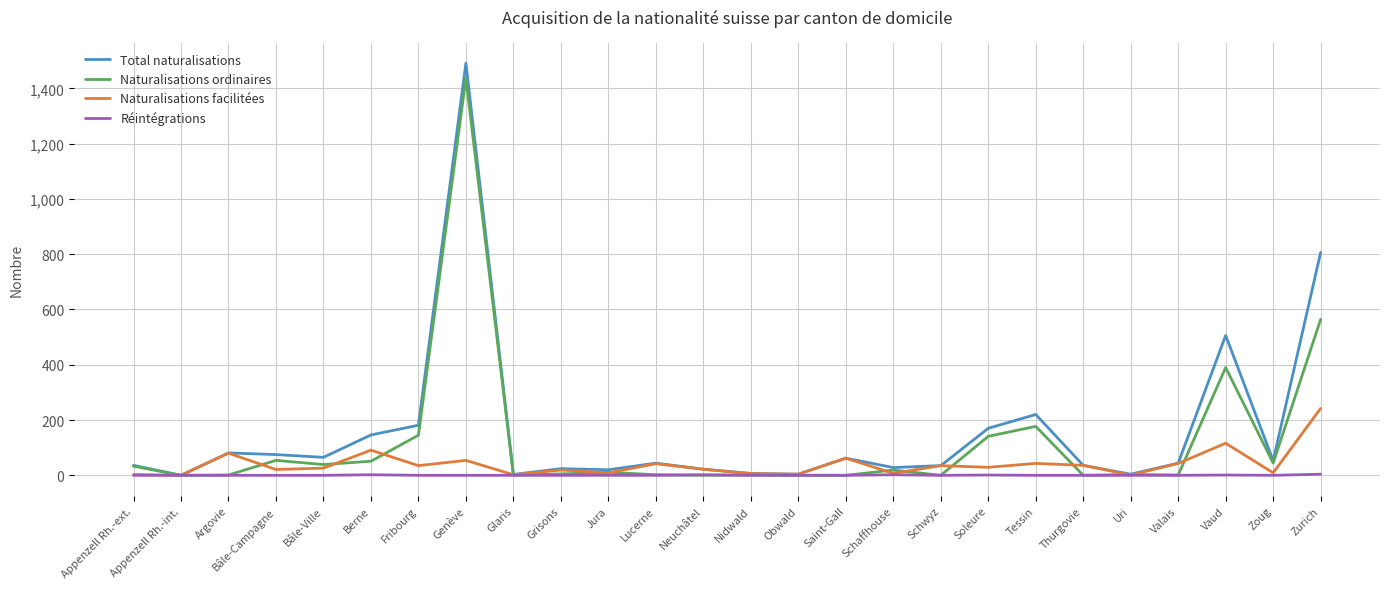

How many lines are shown in the chart?

4